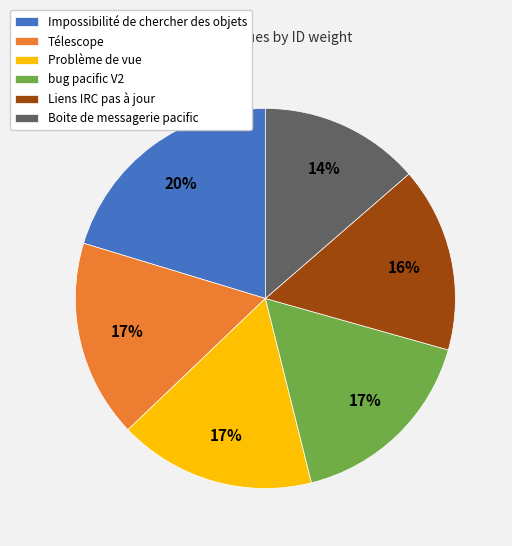

Do Liens IRC pas à jour and Problème de vue together represent more than half of the pie?

No